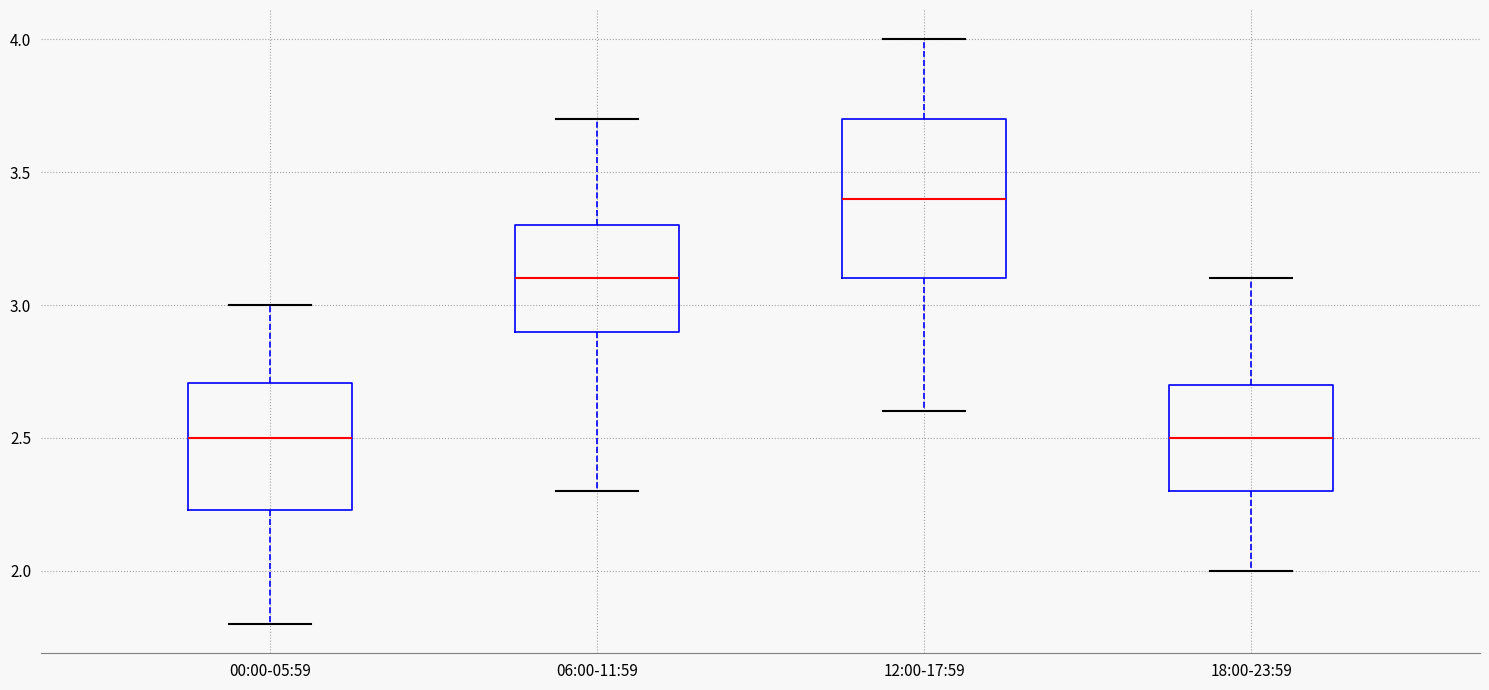

Reading left to right, read every box against the y-axis: the position of its median line, the range the box covers, and the ends of its whiskers. The values are not printed on the chart, so give them approximately, as read against the axis.

00:00-05:59: median 2.50, box 2.25 to 2.70, whiskers 1.80 to 3.00
06:00-11:59: median 3.10, box 2.90 to 3.30, whiskers 2.30 to 3.70
12:00-17:59: median 3.40, box 3.10 to 3.70, whiskers 2.60 to 4.00
18:00-23:59: median 2.50, box 2.30 to 2.70, whiskers 2.00 to 3.10